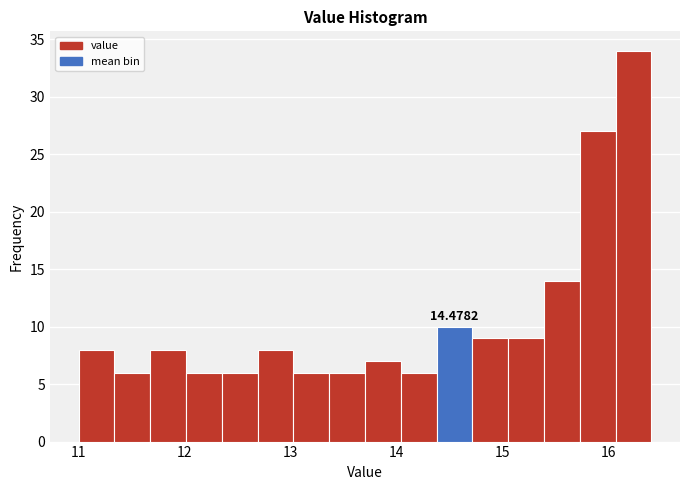

Read against the x-axis, roughly where is the centre of the tallest bar?

16.2